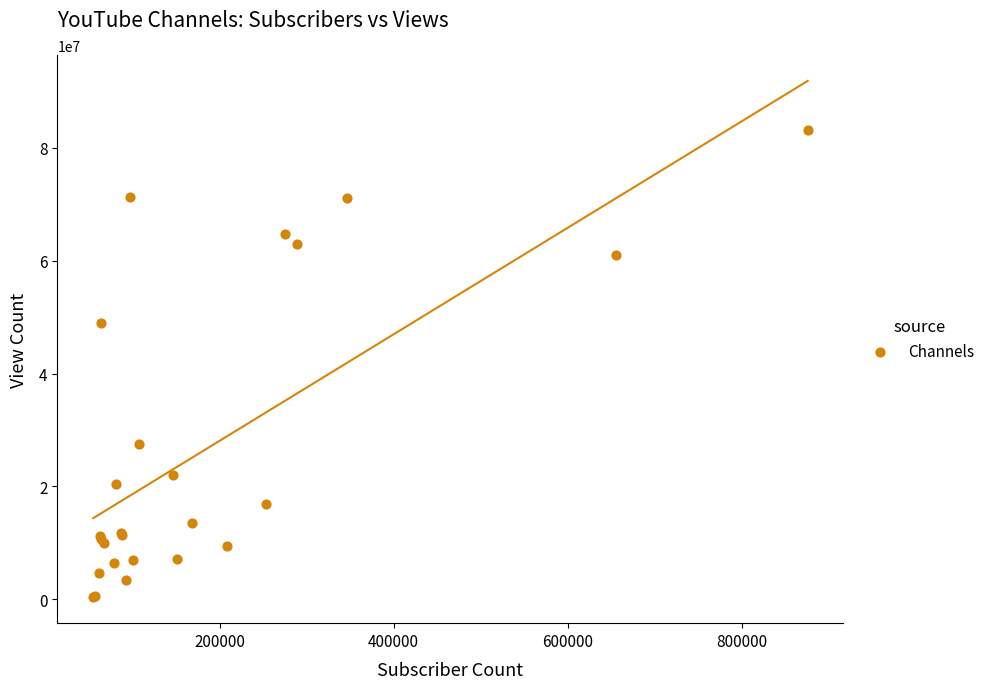

What Y value in the scatter plot is closest to 41790057?

48965299